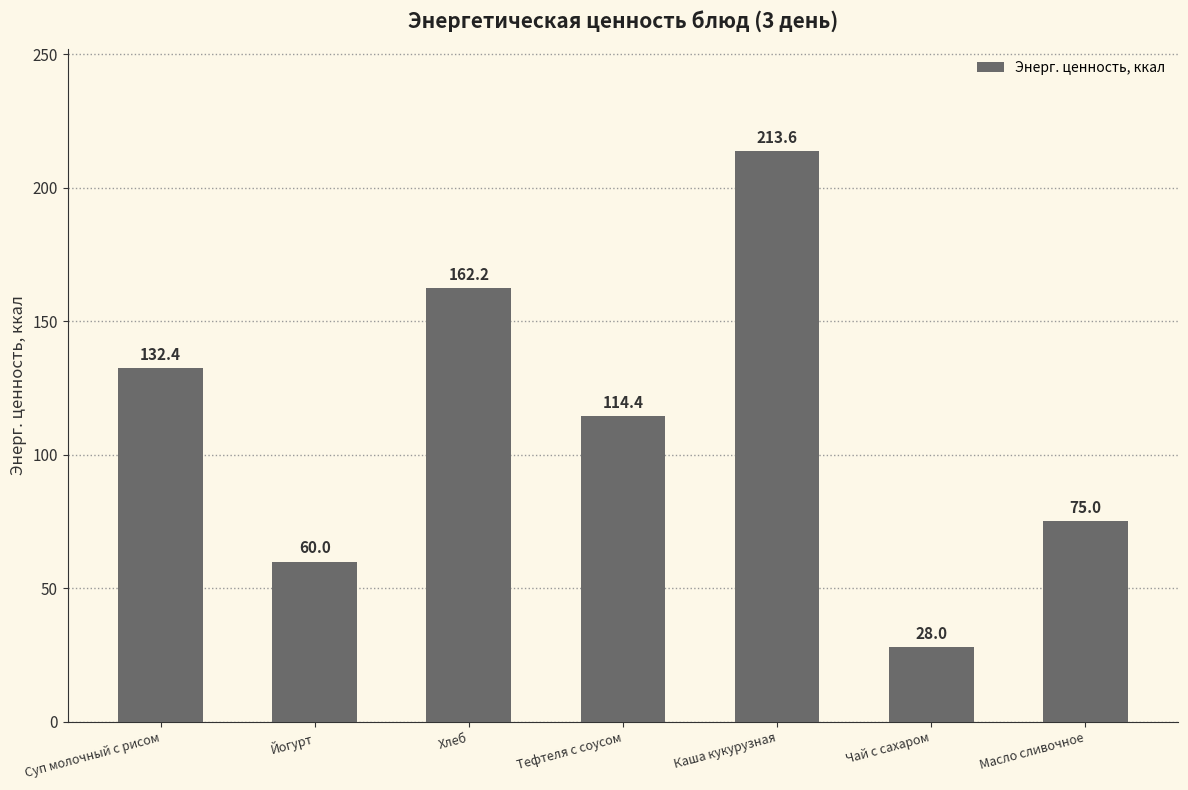

List the labels in order of value, smallest first.

Чай с сахаром, Йогурт, Масло сливочное, Тефтеля с соусом, Суп молочный с рисом, Хлеб, Каша кукурузная